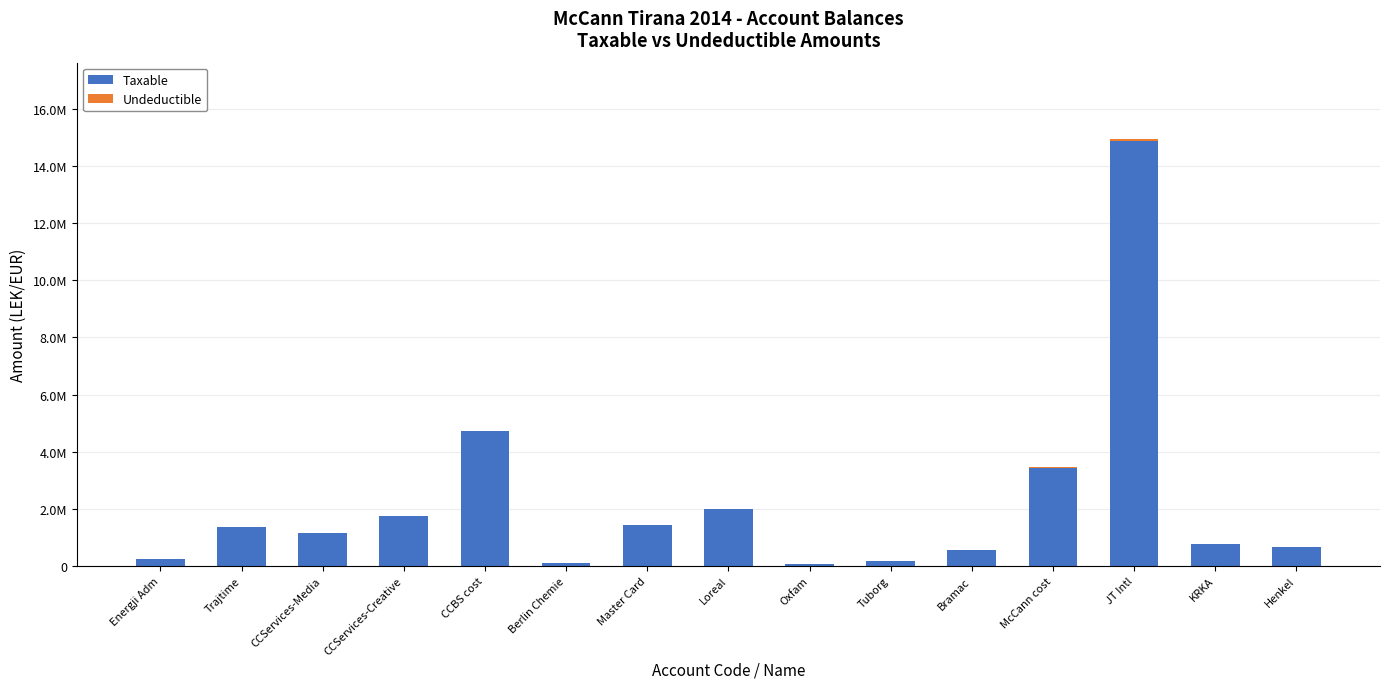

Which series has the largest total across all categories?

Taxable